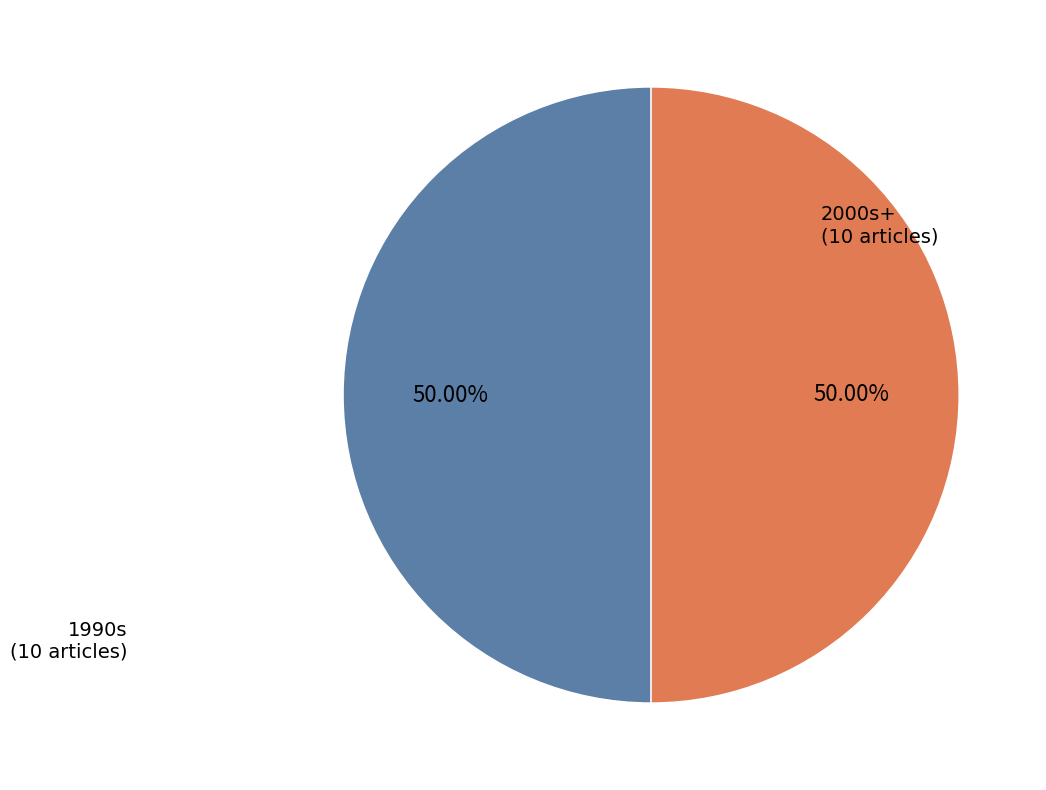

Combined, do 1990s (10 articles) and 2000s+ (10 articles) account for over 50%?

Yes